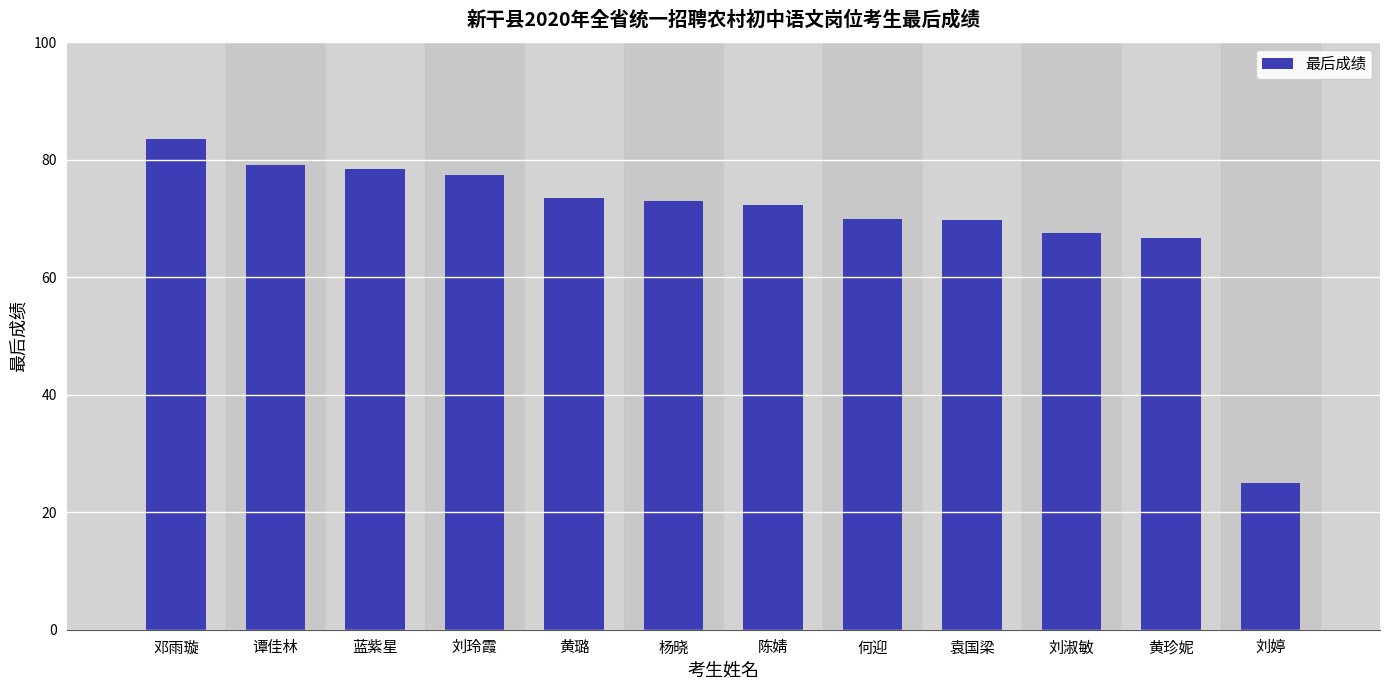

What is the label of the 6th bar from the left?

杨晓